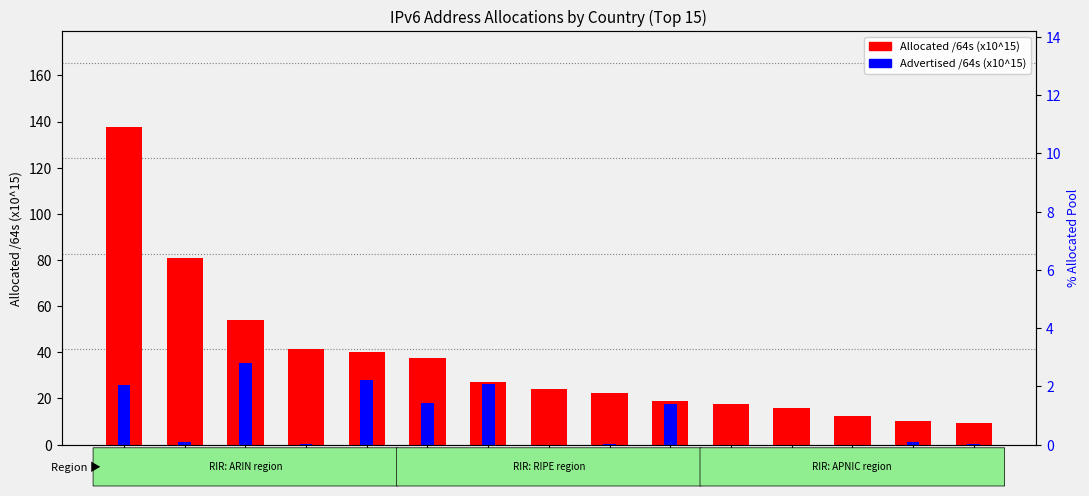

Reading right to left, what are all the values shown in this chart?

Allocated /64s (x10^15): NL=9.4	TW=10.1	PL=12.3	GB=15.7	EG=17.6	AR=18.8	KR=22.5	IT=24.0	EU=27.1	AU=37.3	JP=40.2	FR=41.4	DE=53.9	CN=80.7	US=137.8
Advertised /64s (x10^15): NL=0.2	TW=1.1	PL=0.0	GB=0.1	EG=0.0	AR=17.7	KR=0.1	IT=0.0	EU=26.4	AU=17.8	JP=27.9	FR=0.1	DE=35.4	CN=1.1	US=26.0